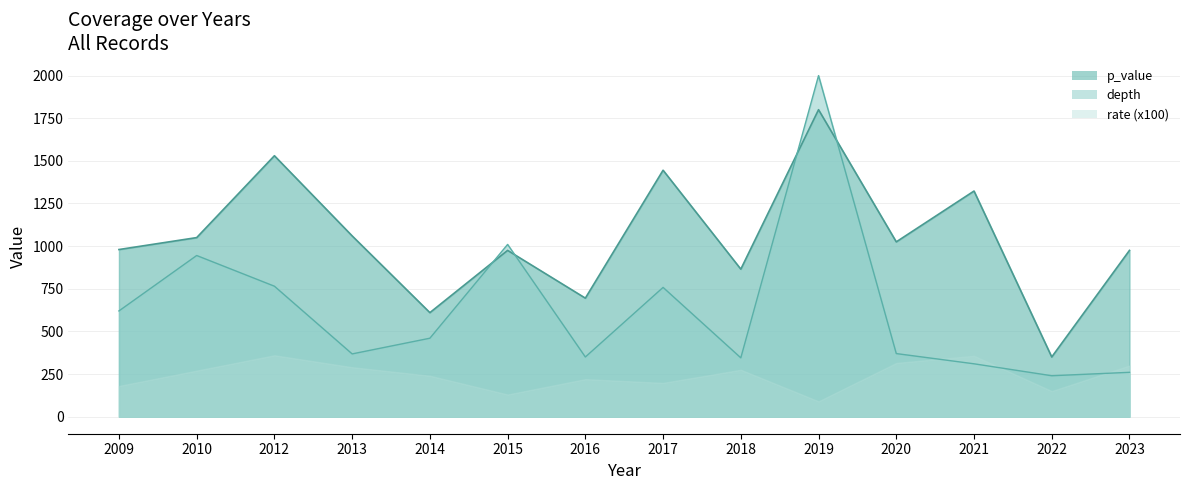

After their last crossing, which series has the higher values: depth or p_value?

p_value